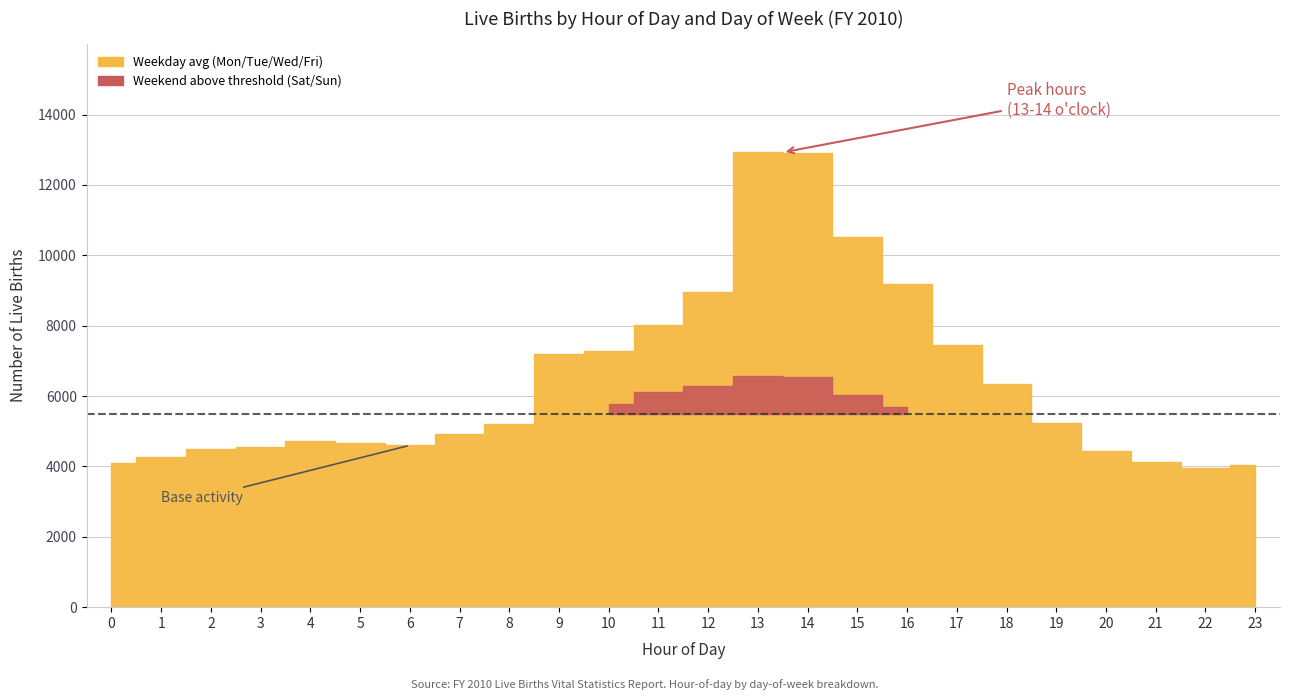

Is the value of Saturday at 11 greater than the value of Friday at 17?

No